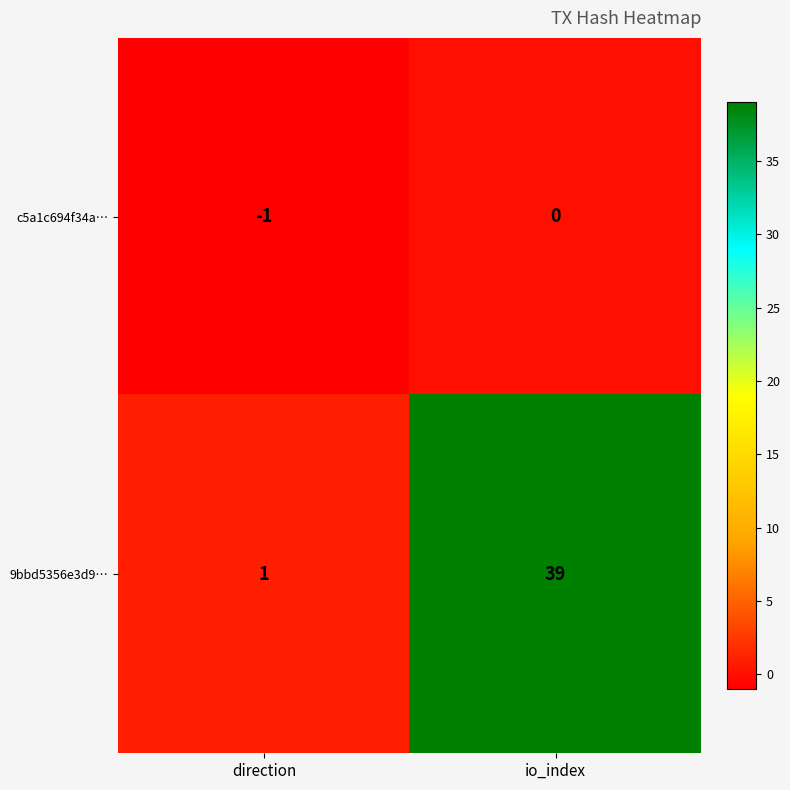

Reading right to left, what are all the values shown in this chart?

c5a1c694f34a…: io_index=0	direction=-1
9bbd5356e3d9…: io_index=39	direction=1